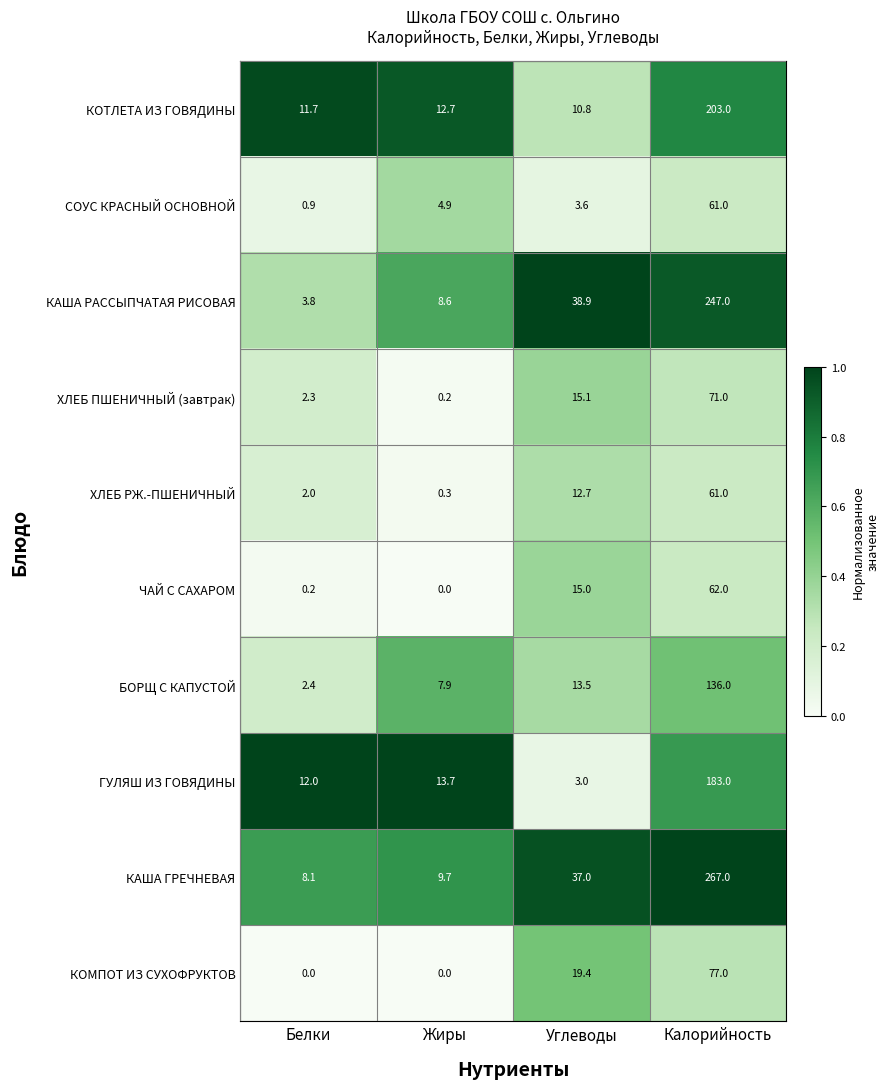

What is the difference between the КОМПОТ ИЗ СУХОФРУКТОВ values at Жиры and Углеводы?

19.4